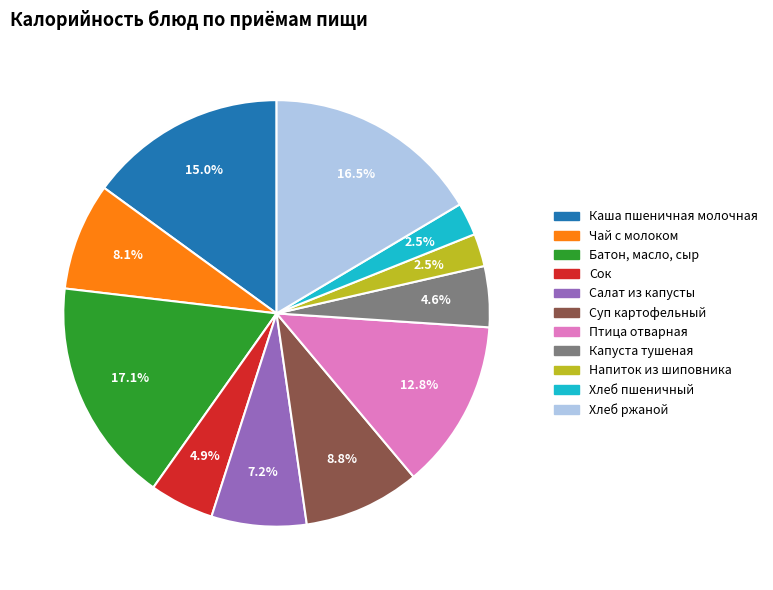

How much of the chart is everything except Сок?

95.1%